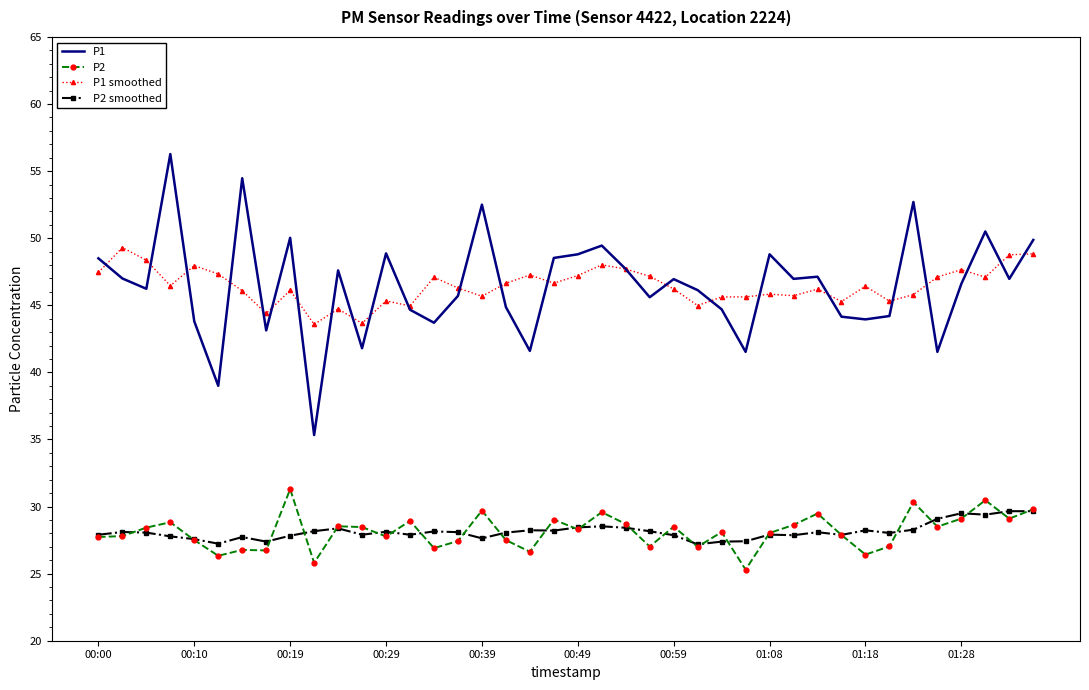

What is the minimum value for P2 smoothed?

27.2